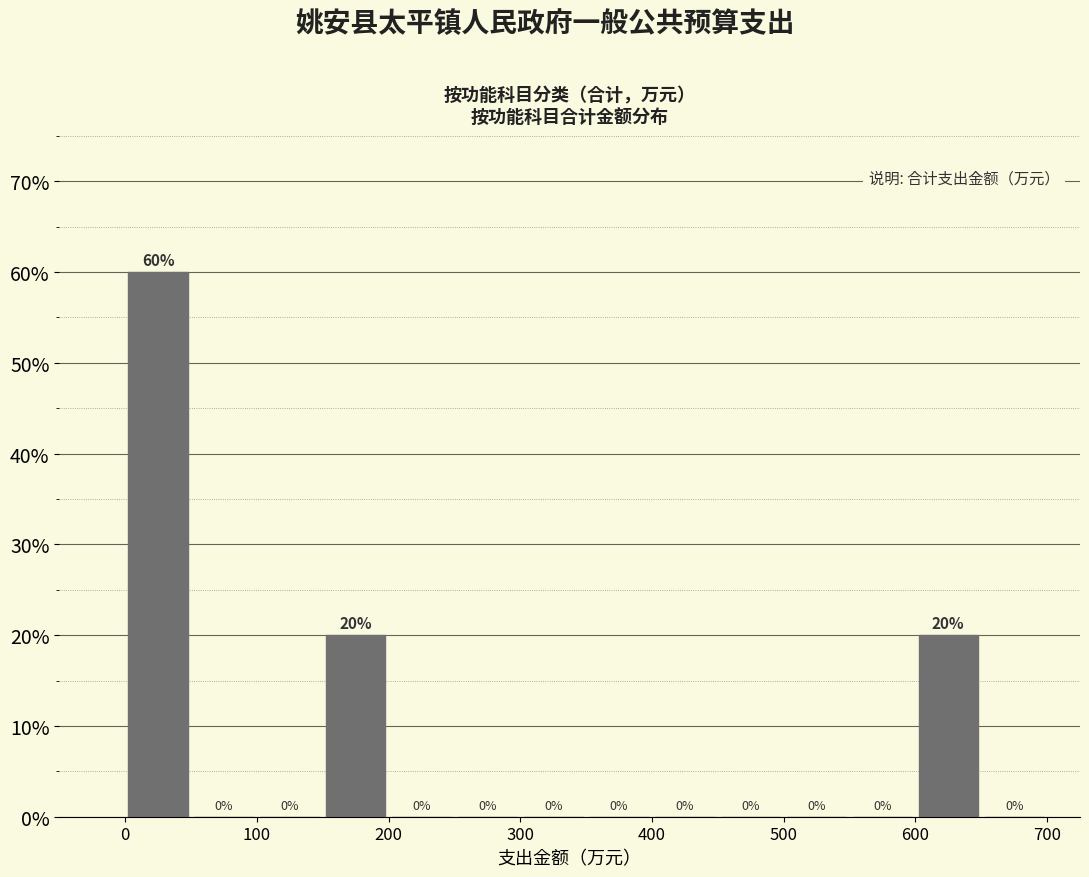

How tall is the bar that spans 600 to 650 on the x-axis?

20